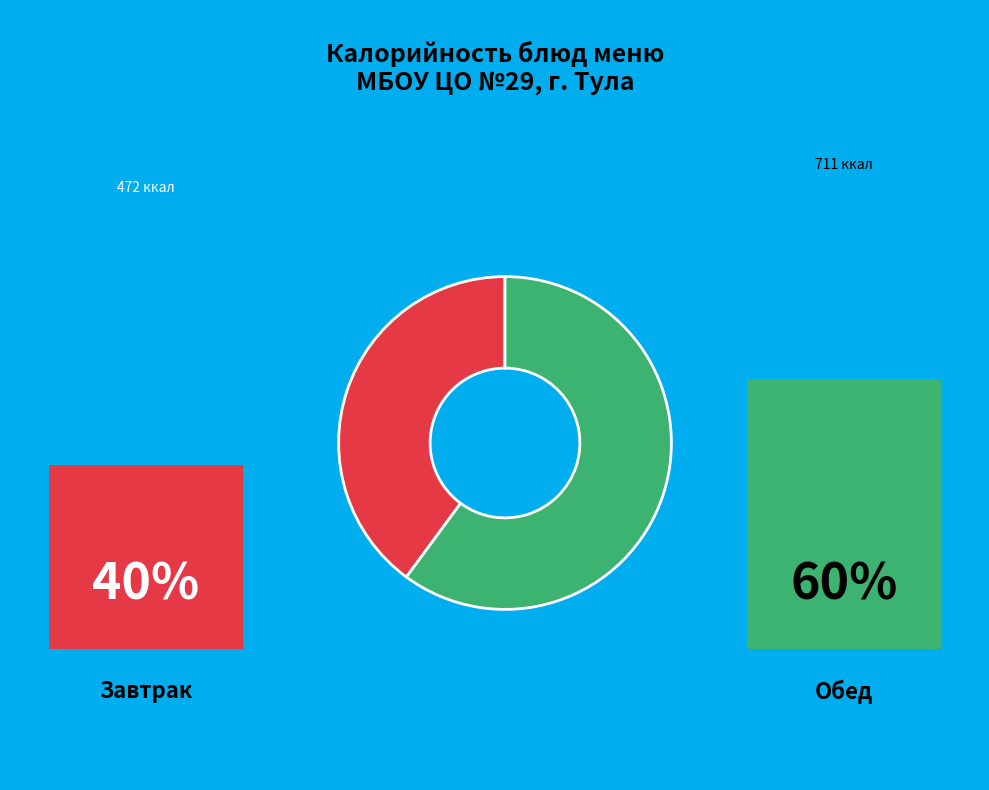

Is there any slice that represents more than half of the pie?

Yes